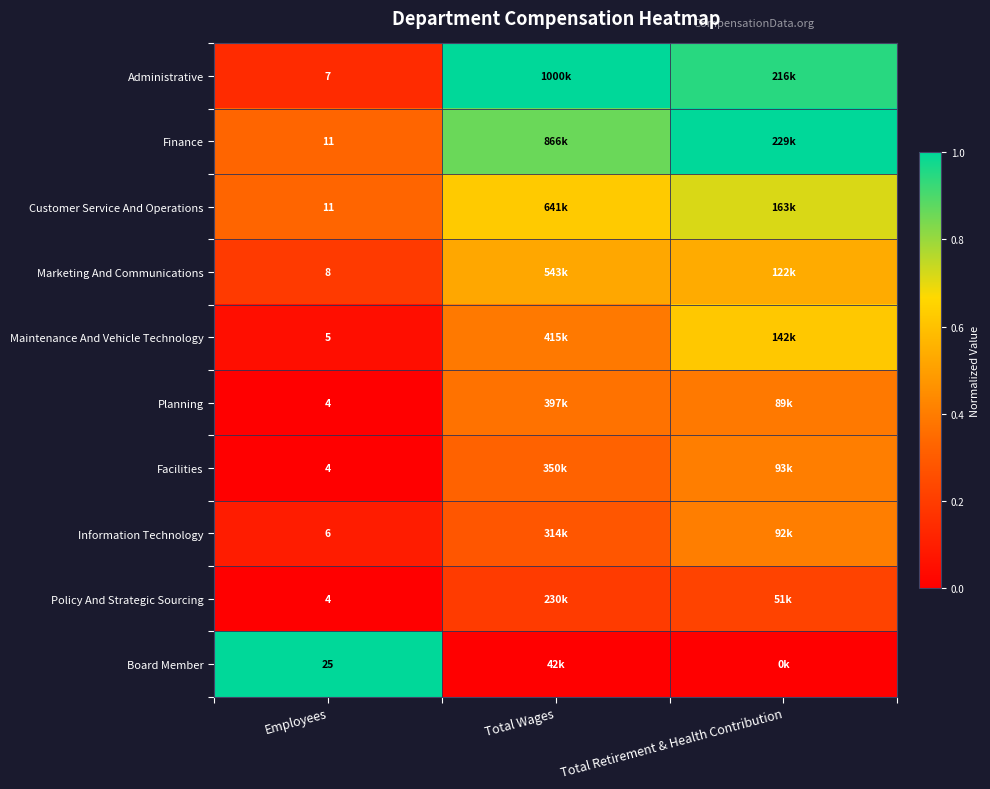

Is the value of Planning at Total Retirement & Health Contribution greater than the value of Customer Service And Operations at Total Retirement & Health Contribution?

No